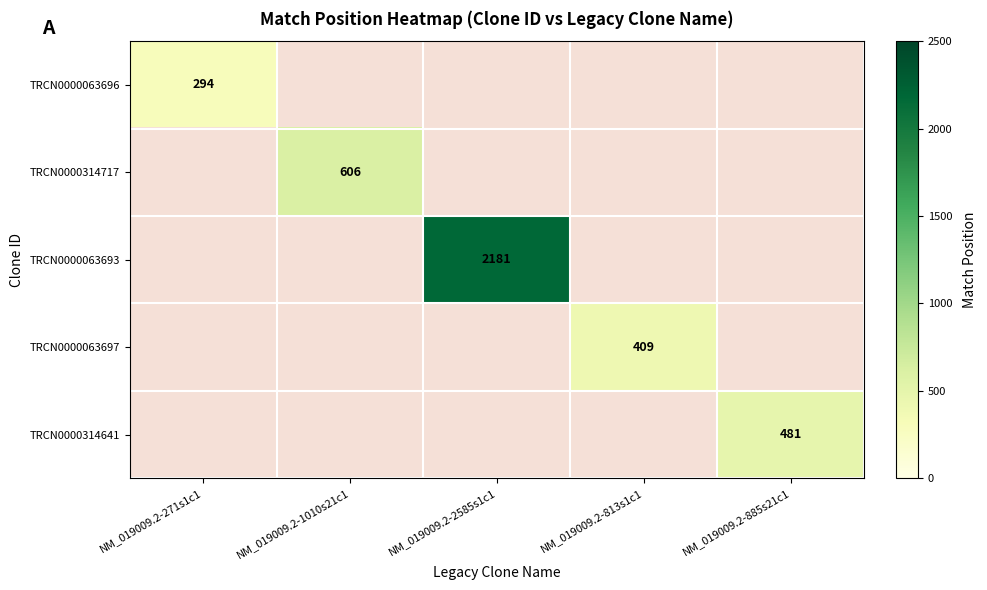

Is the value of TRCN0000063693 at NM_019009.2-1010s21c1 greater than the value of TRCN0000314717 at NM_019009.2-271s1c1?

No